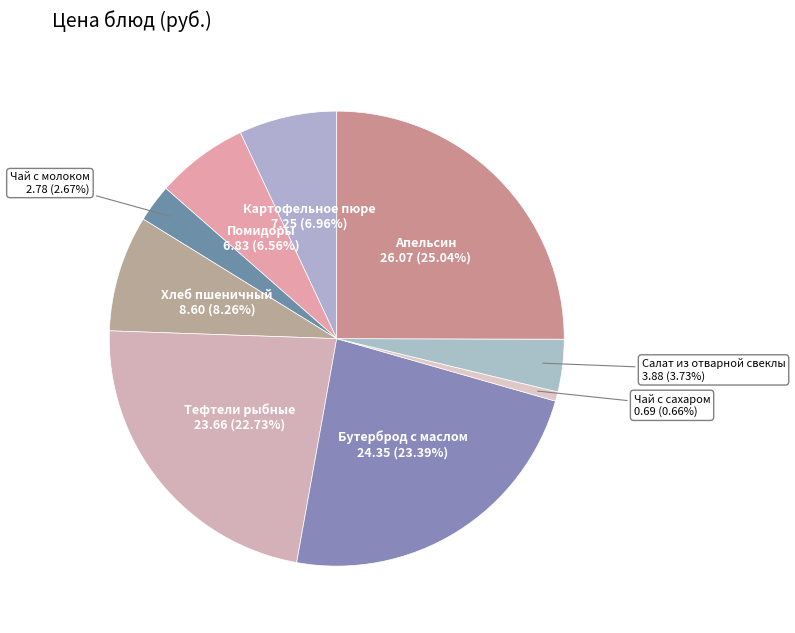

To the nearest percent, what is the combined percentage of Тефтели рыбные and Помидоры?

29%